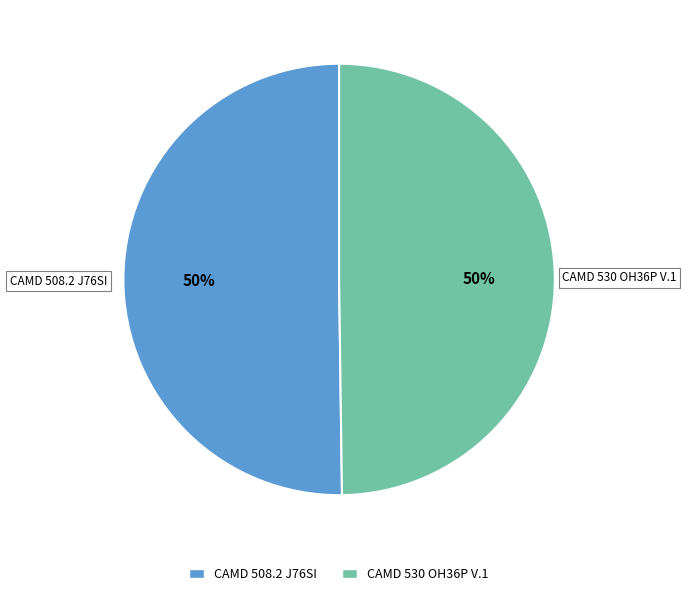

Count the number of slices in the pie.

2